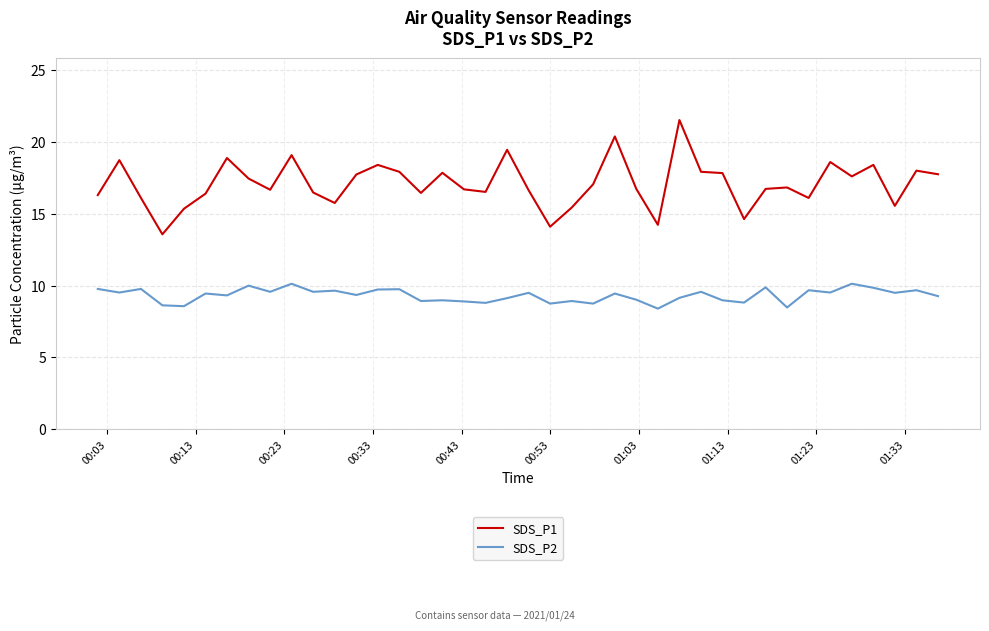

Which series has the largest range (max minus min)?

SDS_P1